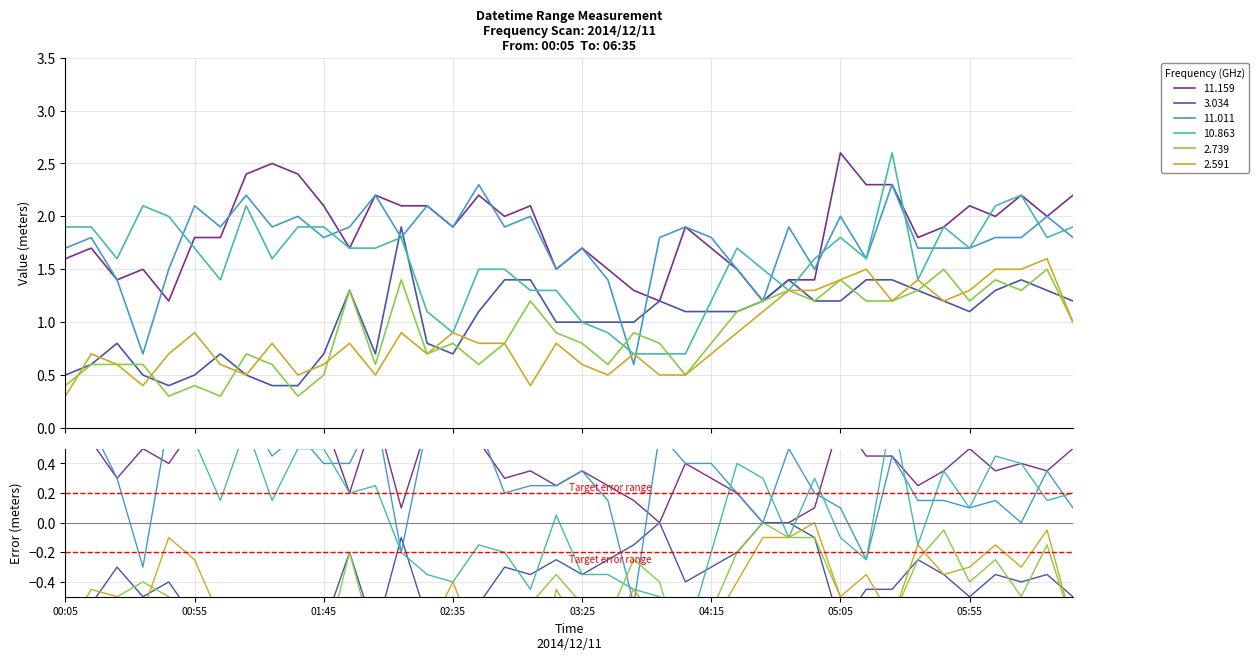

What is the sum of the 10.863 values at 2014/12/11 01:15 and 2014/12/11 04:25?

3.8